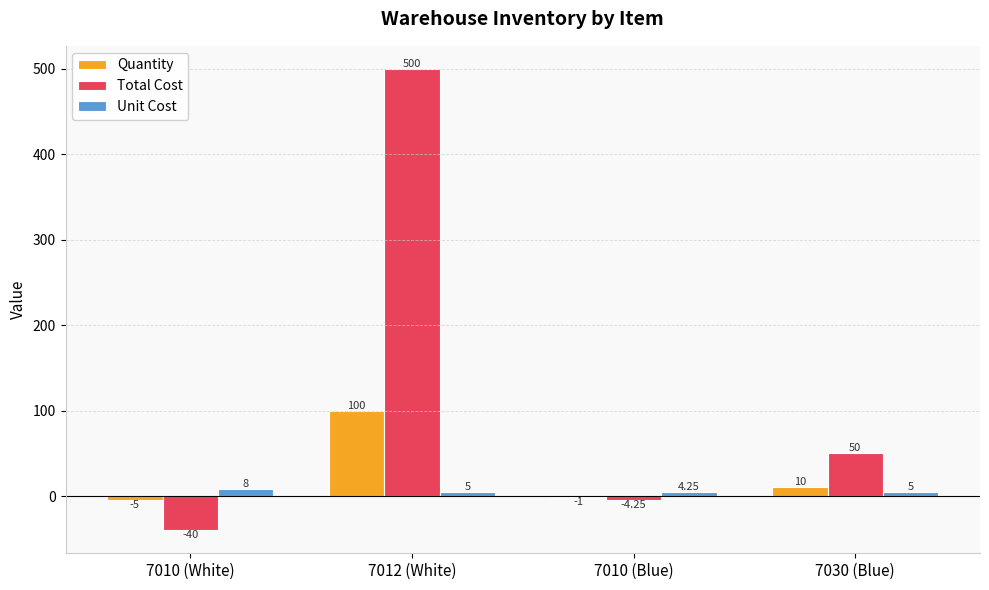

Is the value of Total Cost at 7030 (Blue) greater than the value of Quantity at 7030 (Blue)?

Yes